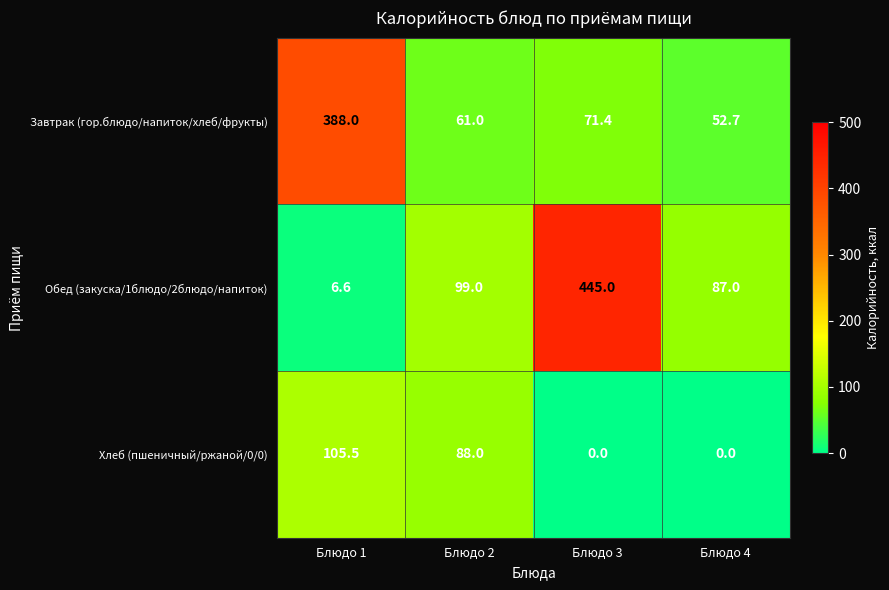

Reading left to right, list all the values displayed in this chart.

Завтрак (гор.блюдо/напиток/хлеб/фрукты): 388.0	61.0	71.4	52.7
Обед (закуска/1блюдо/2блюдо/напиток): 6.6	99.0	445.0	87.0
Хлеб (пшеничный/ржаной/0/0): 105.5	88.0	0.0	0.0